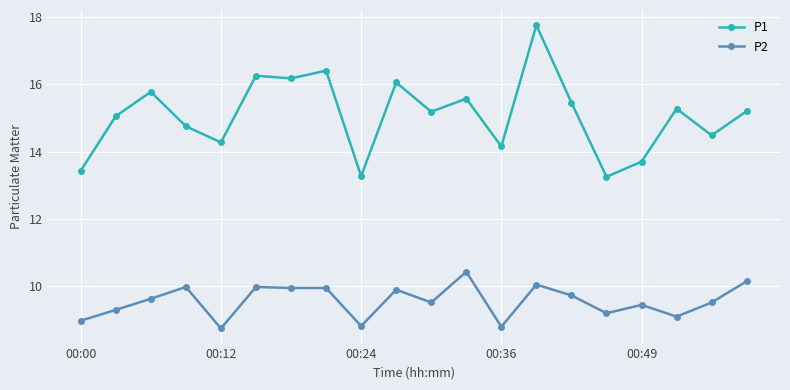

Which series has the widest spread of values?

P1